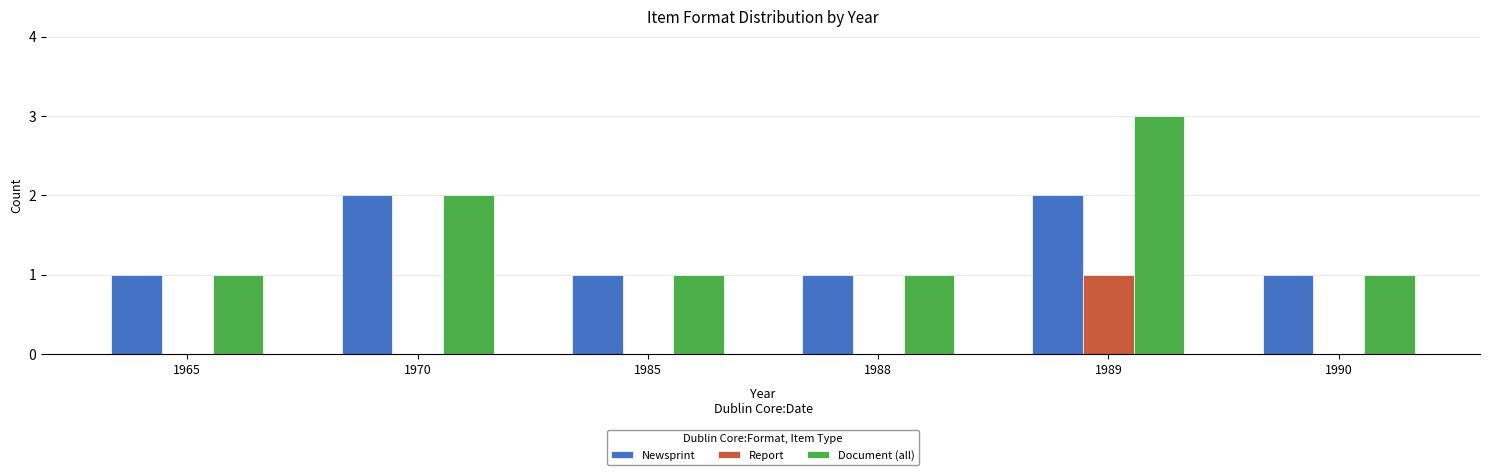

Reading left to right, transcribe all the data shown in this chart.

Newsprint: 1	2	1	1	2	1
Report: 0	0	0	0	1	0
Document (all): 1	2	1	1	3	1